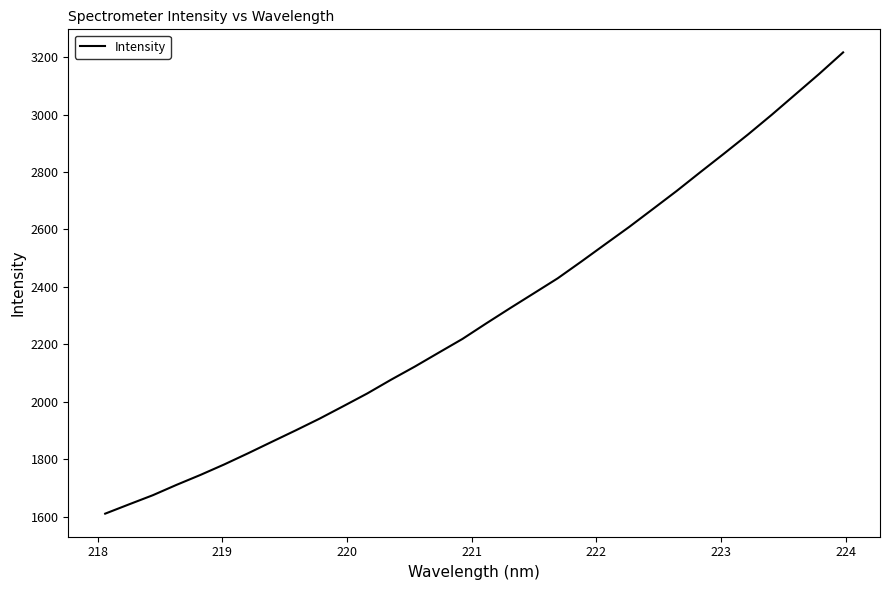

What is the difference between the maximum and minimum values?

1606.7